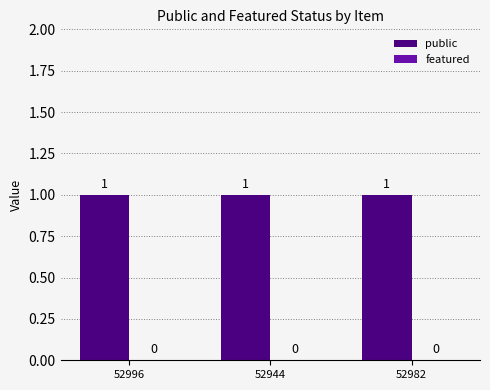

Which series has the largest range (max minus min)?

public